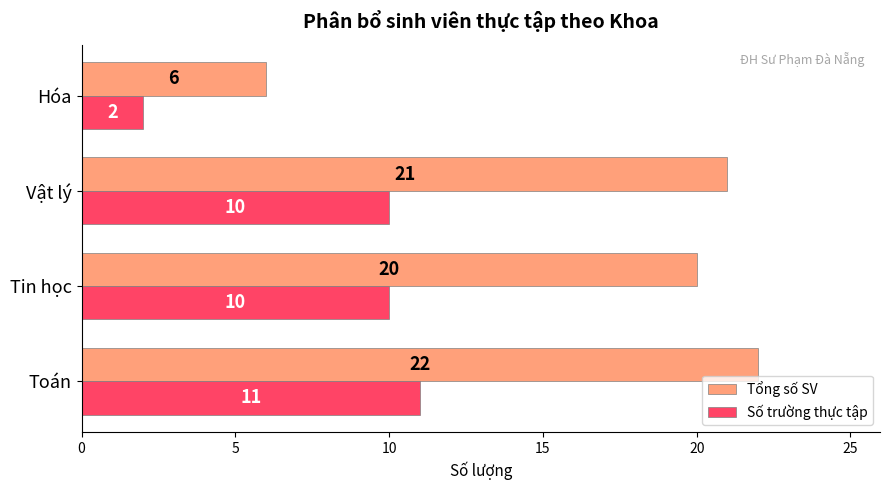

At which label is Tổng số SV closest to 14?

Tin học